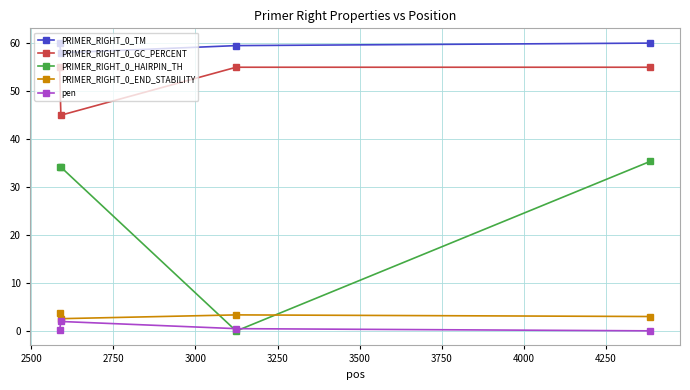

At how many categories does at least one series exceed 23?

4